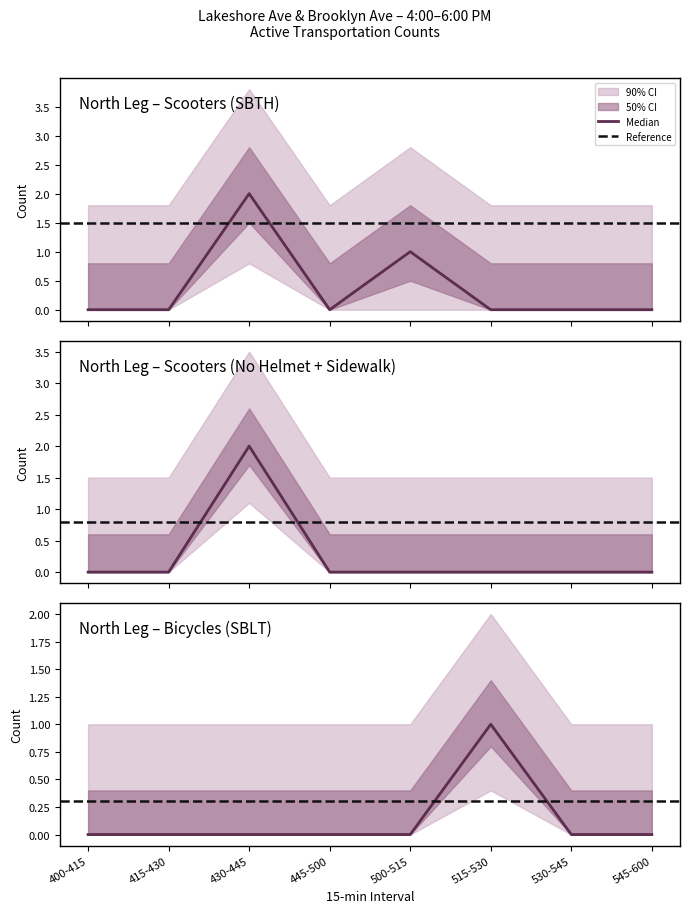

Is the value of North EB Scooters NO HELMET at 430-445 greater than the value of North EB Bicycle SBLT at 400-415?

Yes